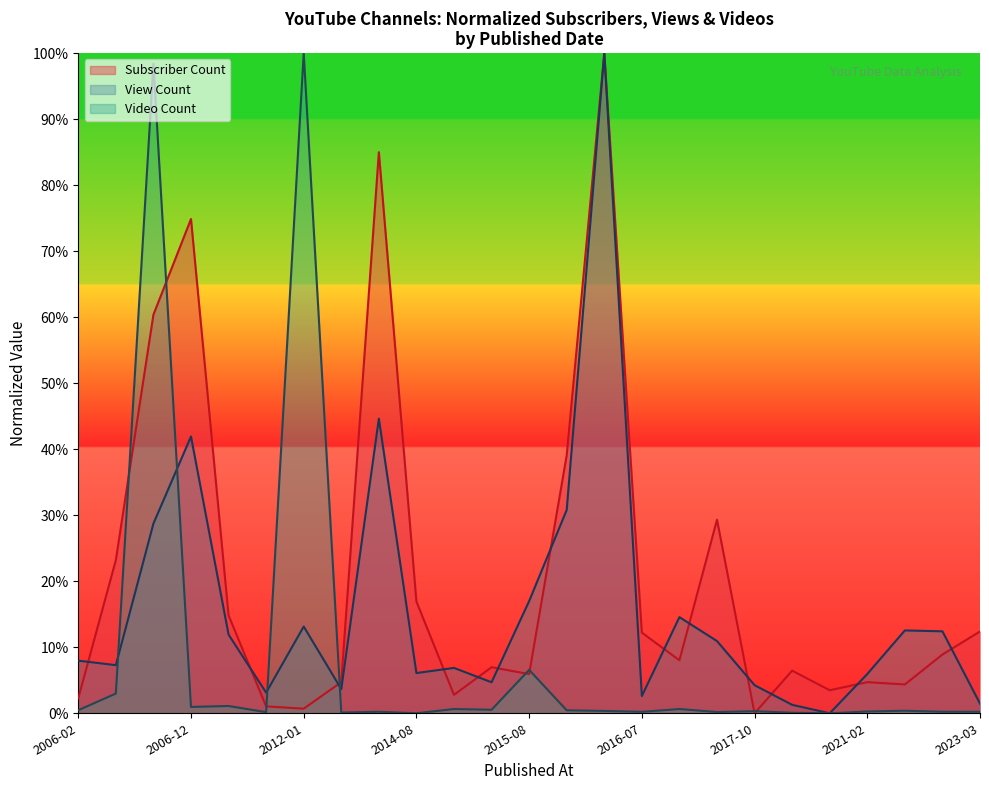

Where is Subscriber Count nearest to the value 50?

2006-08-26